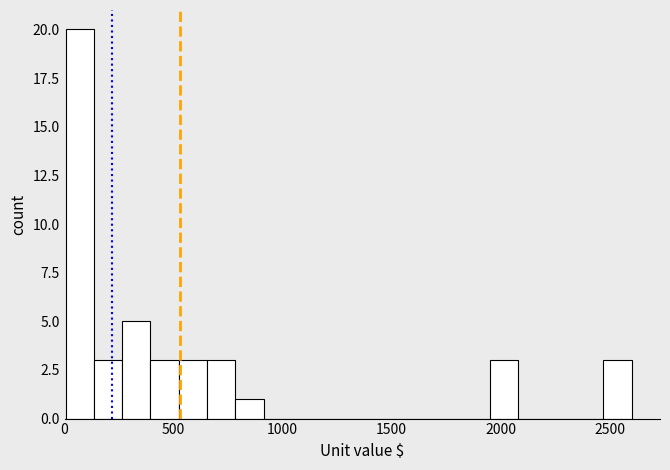

Read against the x-axis, roughly where is the centre of the tallest bar?

50